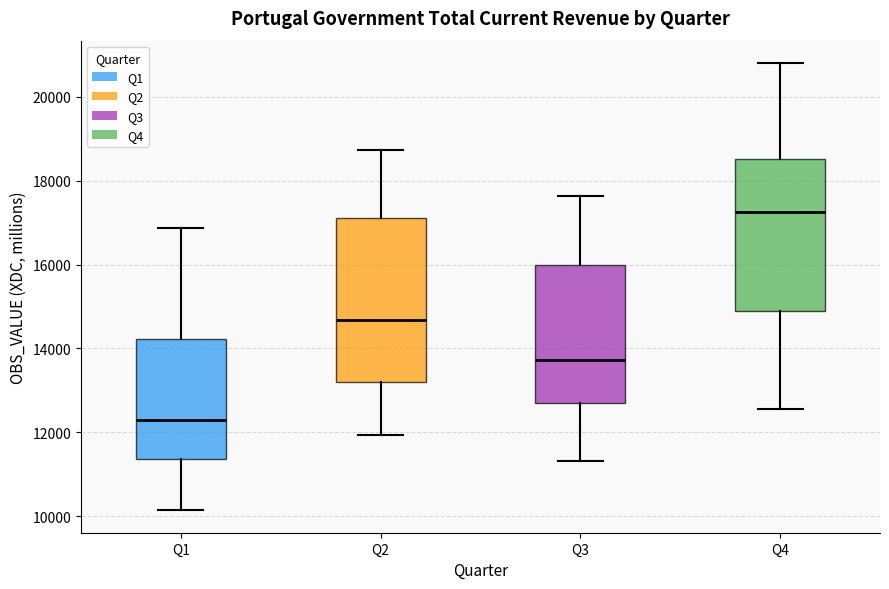

Which box is the tallest, from its lower edge to its upper edge?

Q2